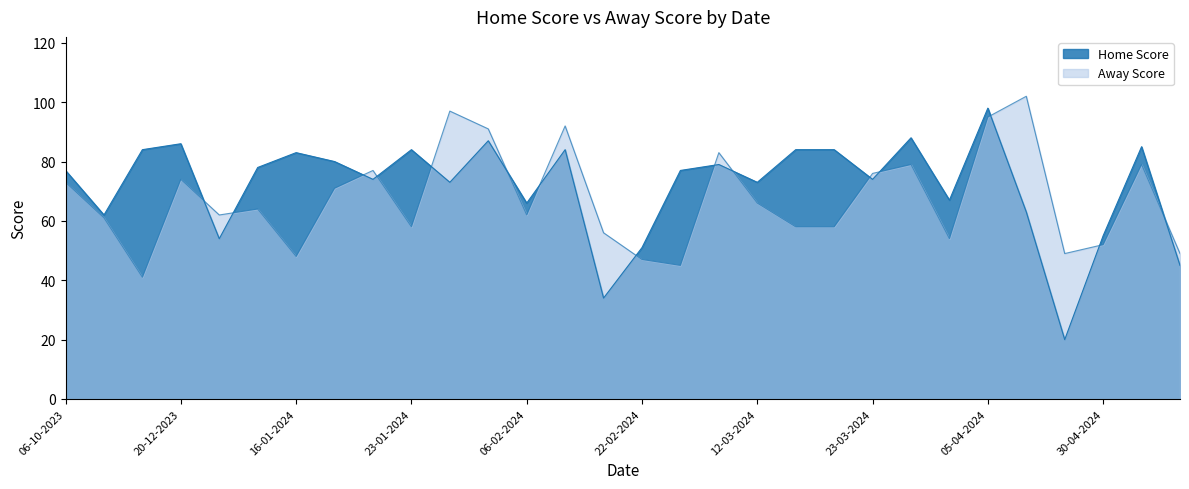

What is the sum of all Home Score values?

2149